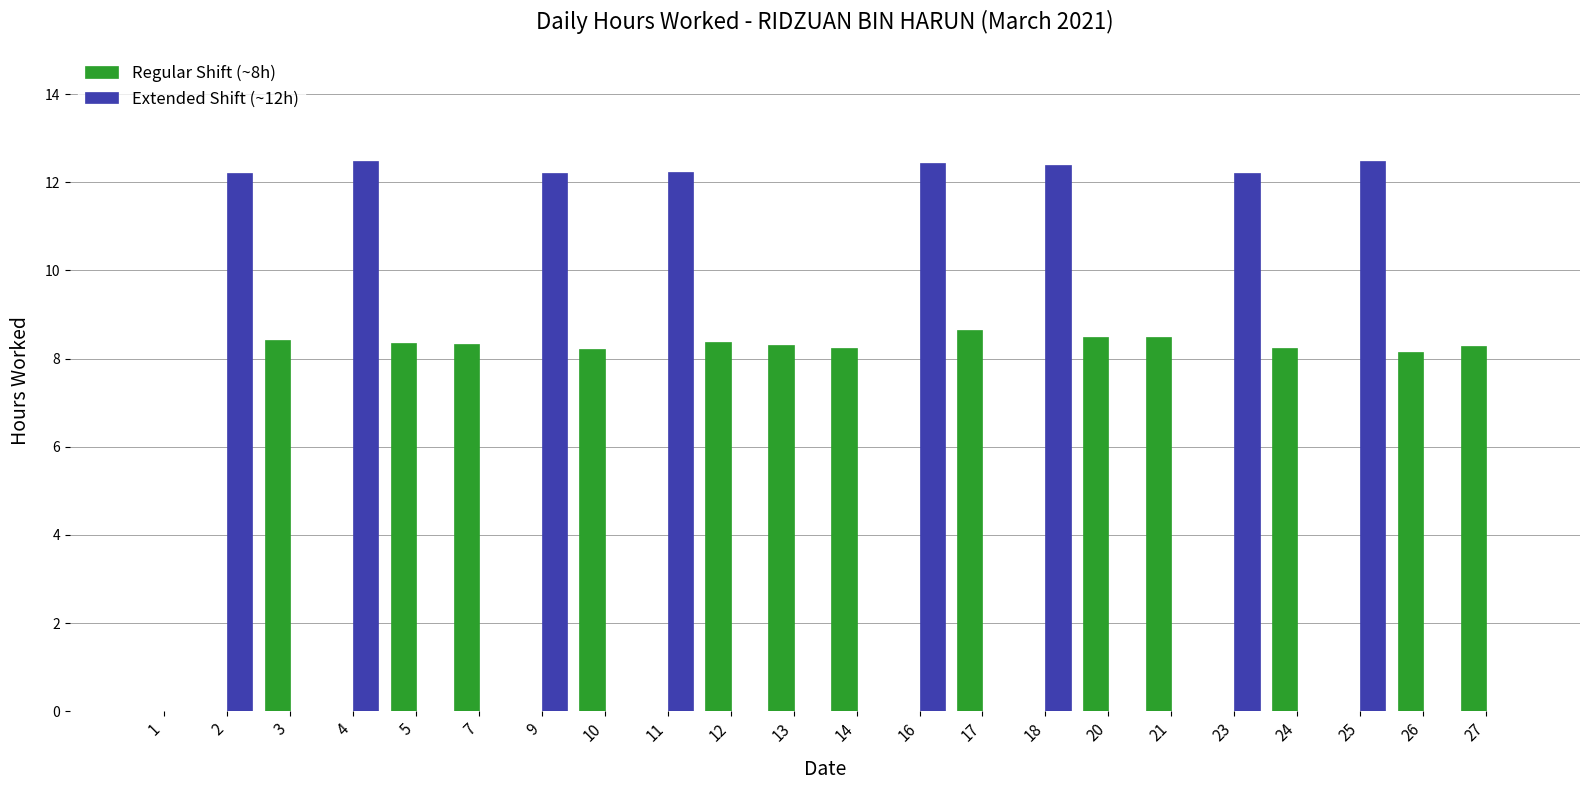

What is the sum of all Regular Shift (~8h) values?

108.5